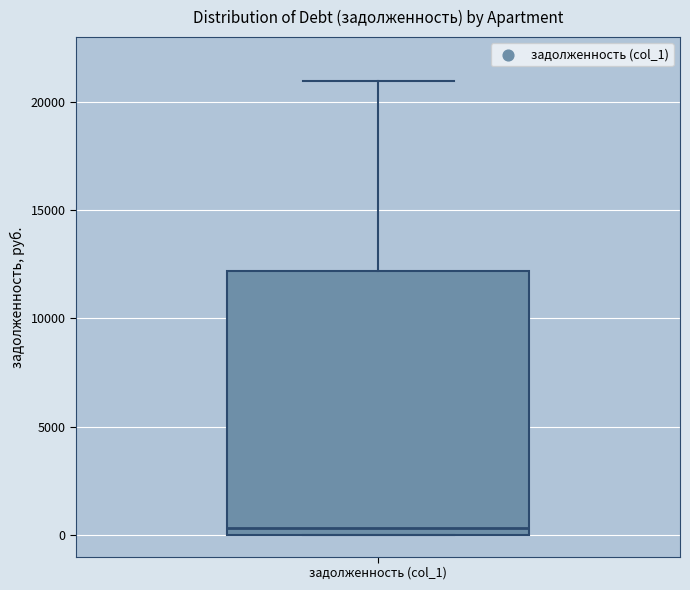

Transcribe this box plot: give where the median line is, the range the box spans, and where the two whiskers end, as read against the y-axis. The values are not printed on the chart, so give them approximately, as read against the axis.

median 500, box 0 to 12000, whiskers 0 to 21000